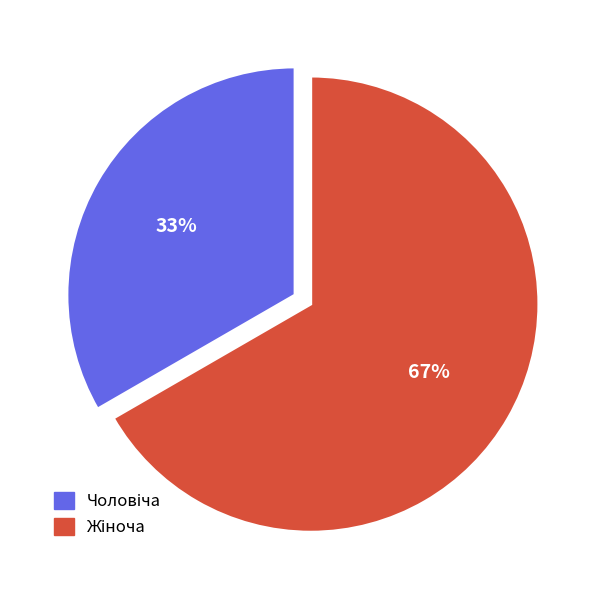

Is there any slice that represents more than half of the pie?

Yes